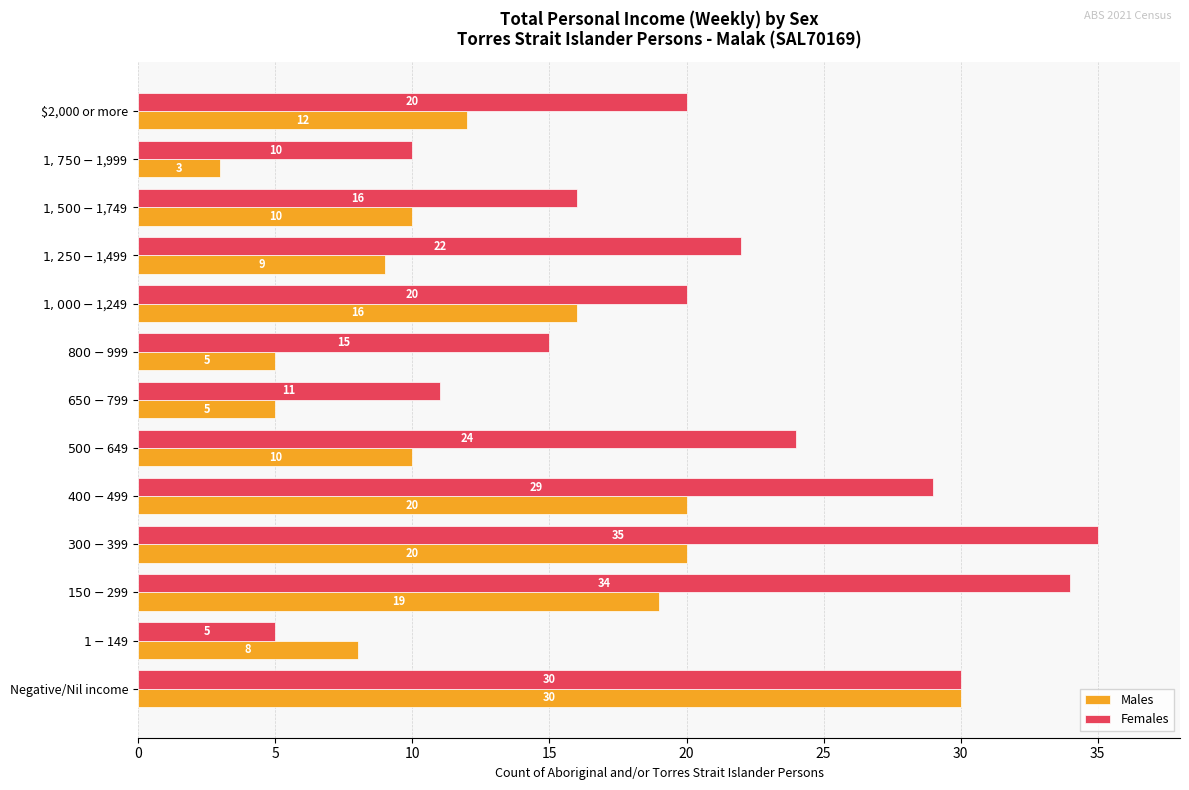

Which series has the largest range (max minus min)?

Females